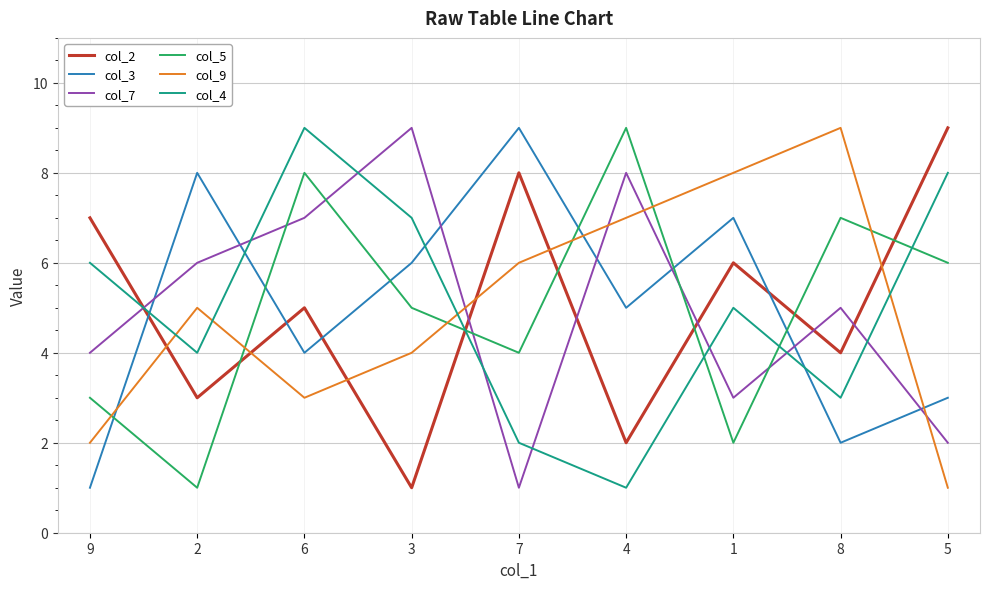

What is the total value across all series at 1?

31